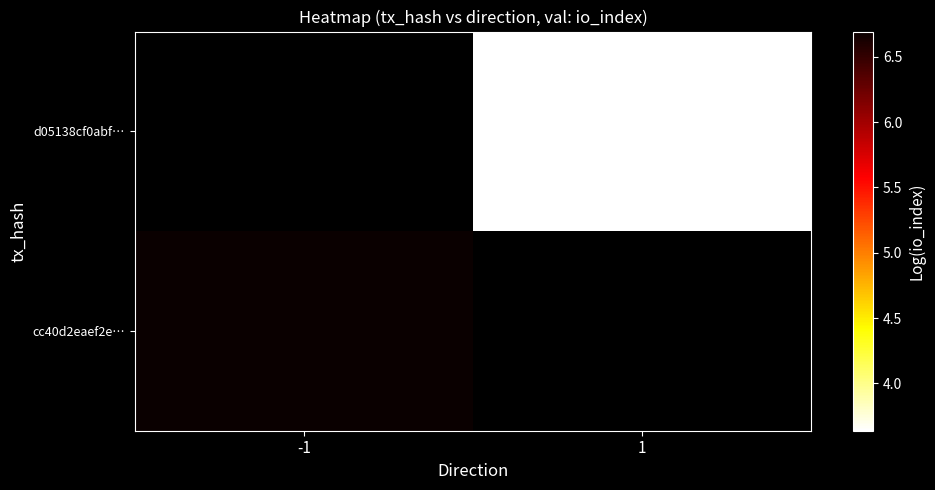

List the labels in order of d05138cf0abf… value, largest first.

-1, 1